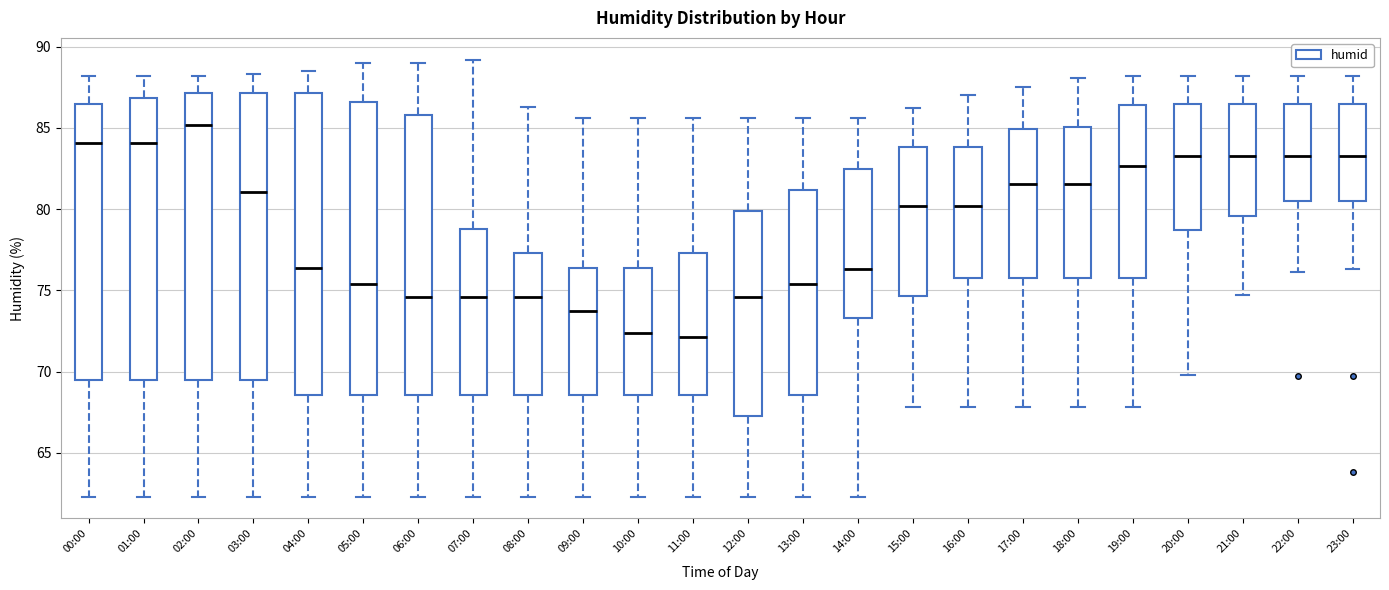

Which box is the tallest, from its lower edge to its upper edge?

04:00